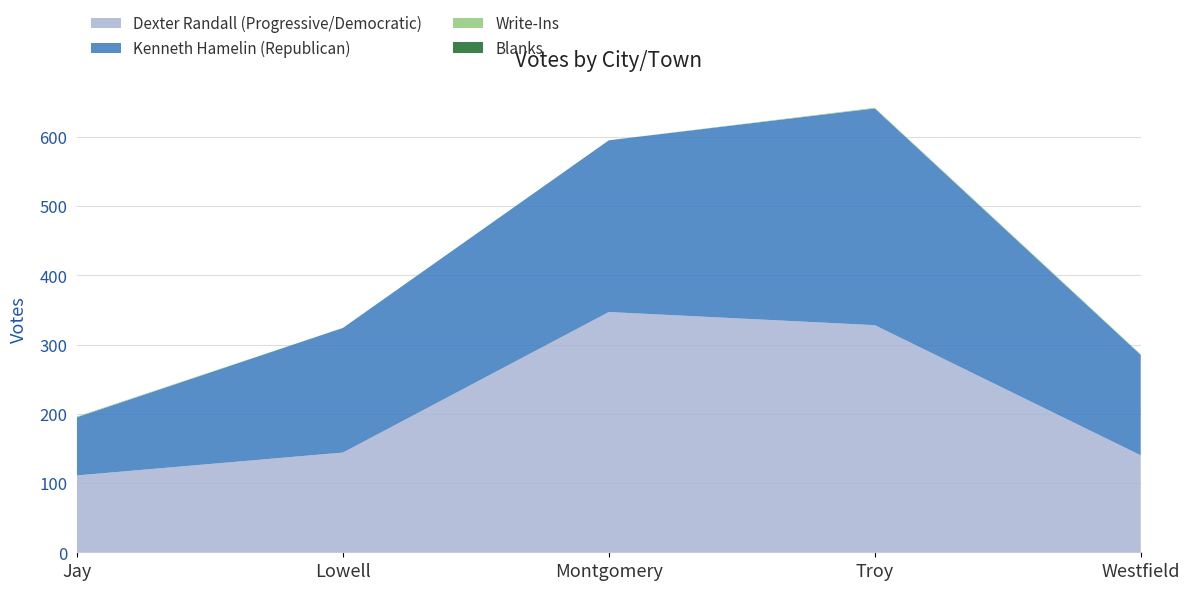

Reading right to left, list all the values displayed in this chart.

Dexter Randall (Progressive/Democratic): 140	328	347	144	111
Kenneth Hamelin (Republican): 145	313	248	180	84
Write-Ins: 1	1	0	0	1
Blanks: 0	0	0	0	0